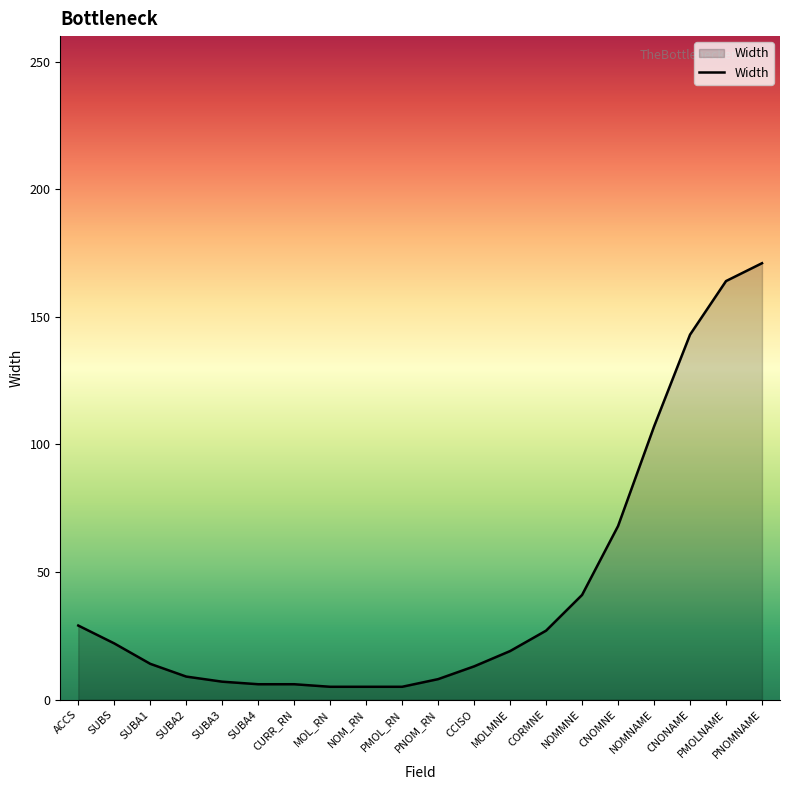

Approximately how many times larger is the value at MOLMNE compared to CNONAME?

0.1